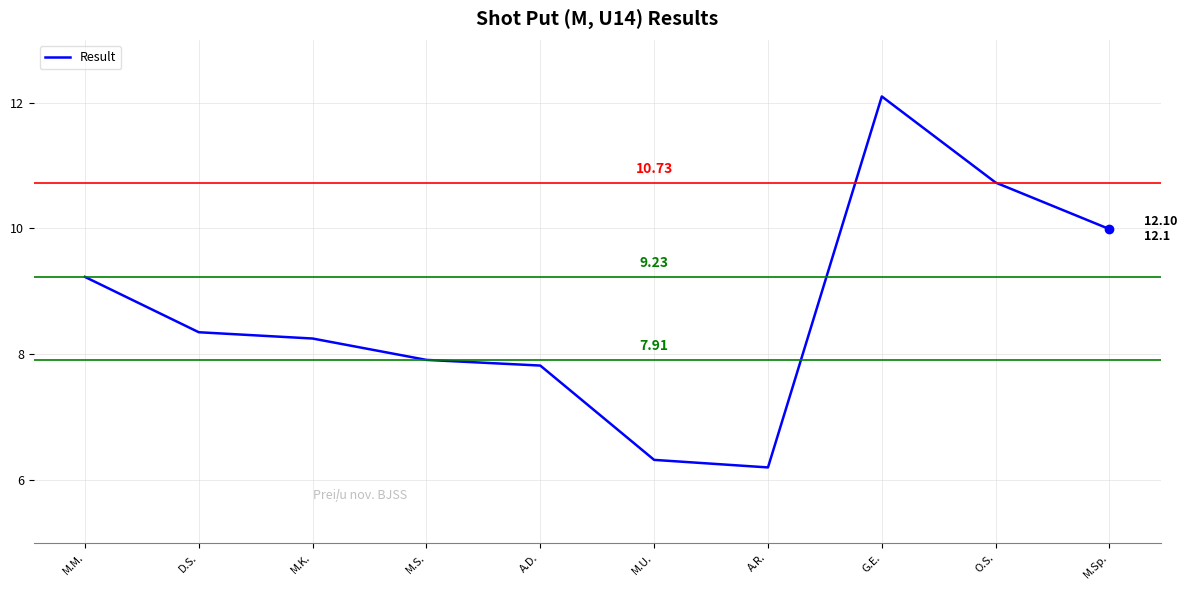

What is the ratio of the value at M.K. to the value at G.E.?

0.7